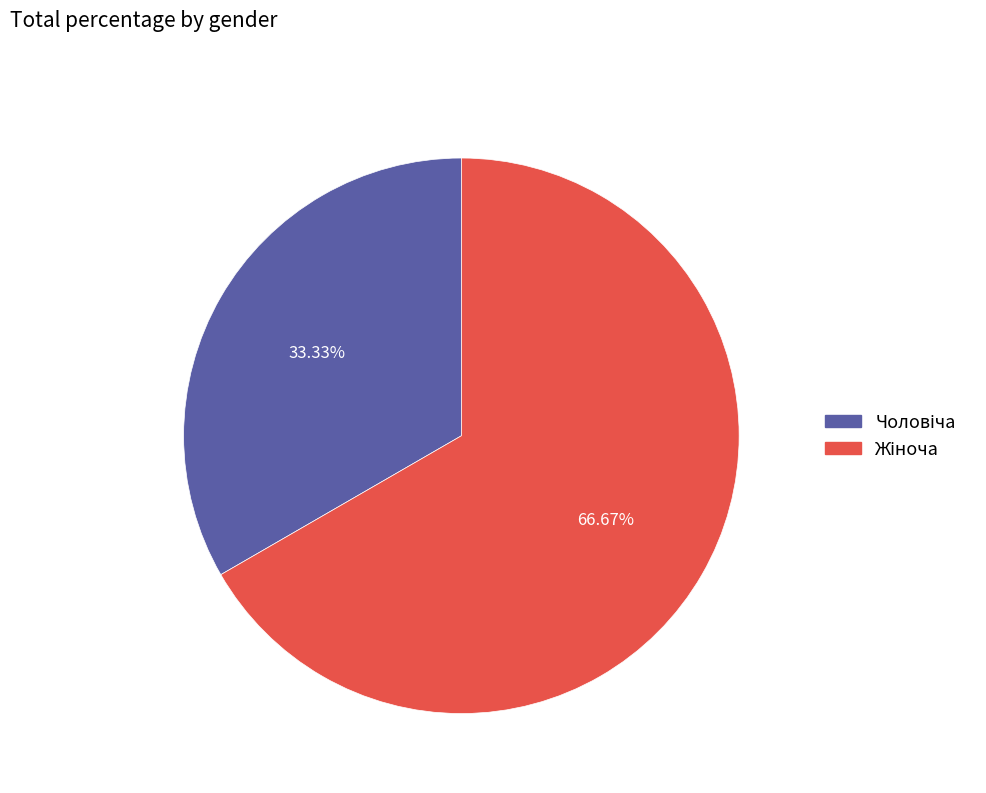

Is there a majority slice in this chart?

Yes